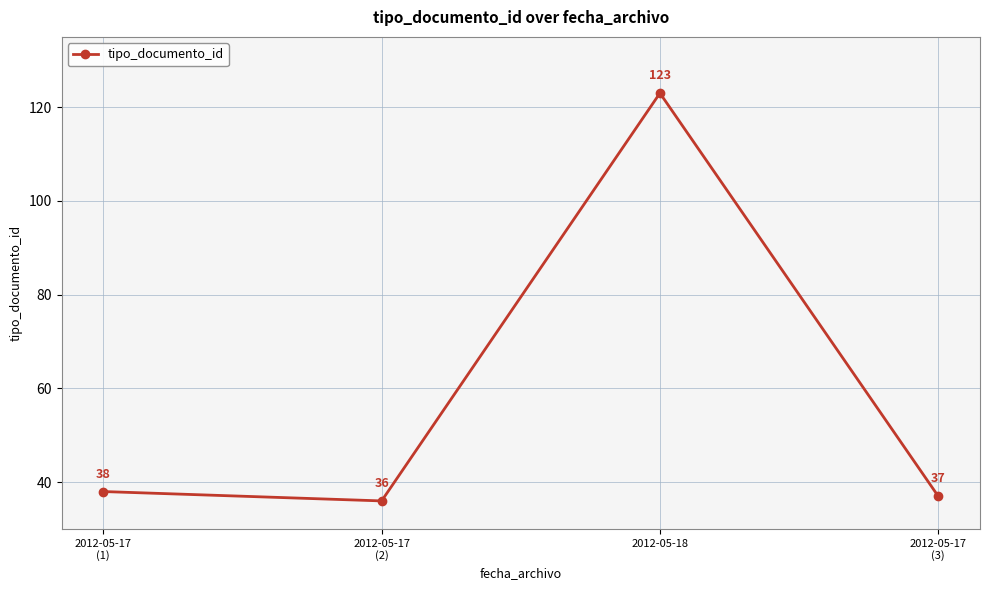

What is the change in value from 2012-05-17
(1) to 2012-05-17
(3)?

-1